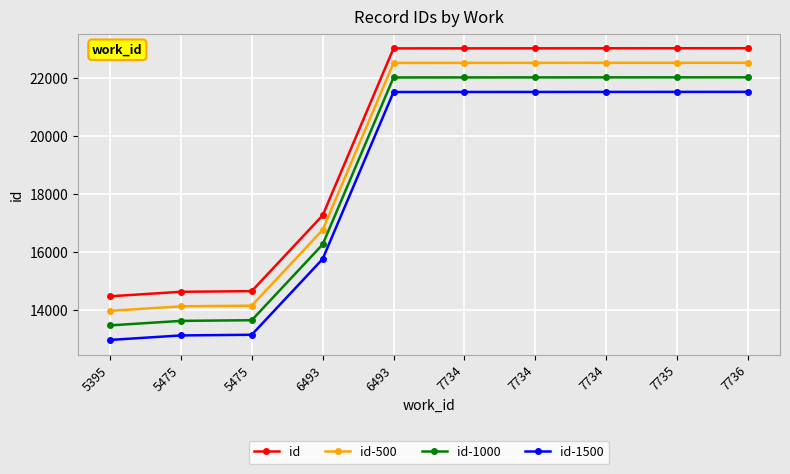

What is the greatest value displayed?

23010